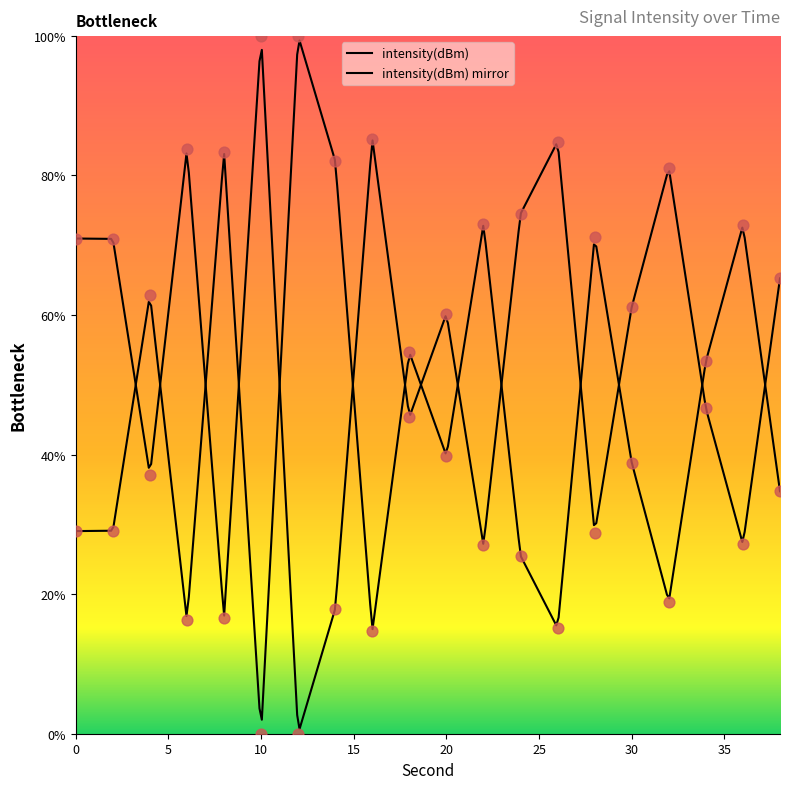

Between 10 and 0, which is larger?

10